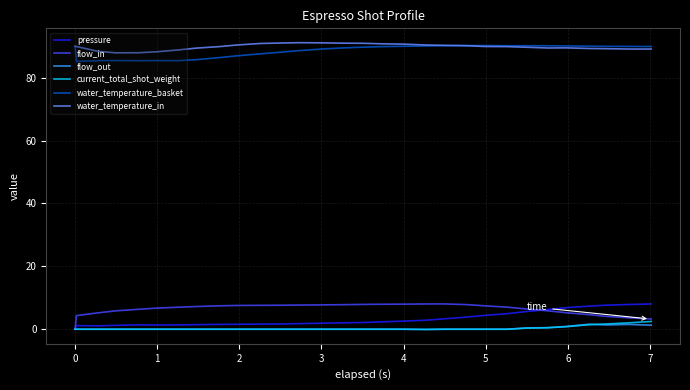

True or false: flow_in and water_temperature_basket cross at least once.

False